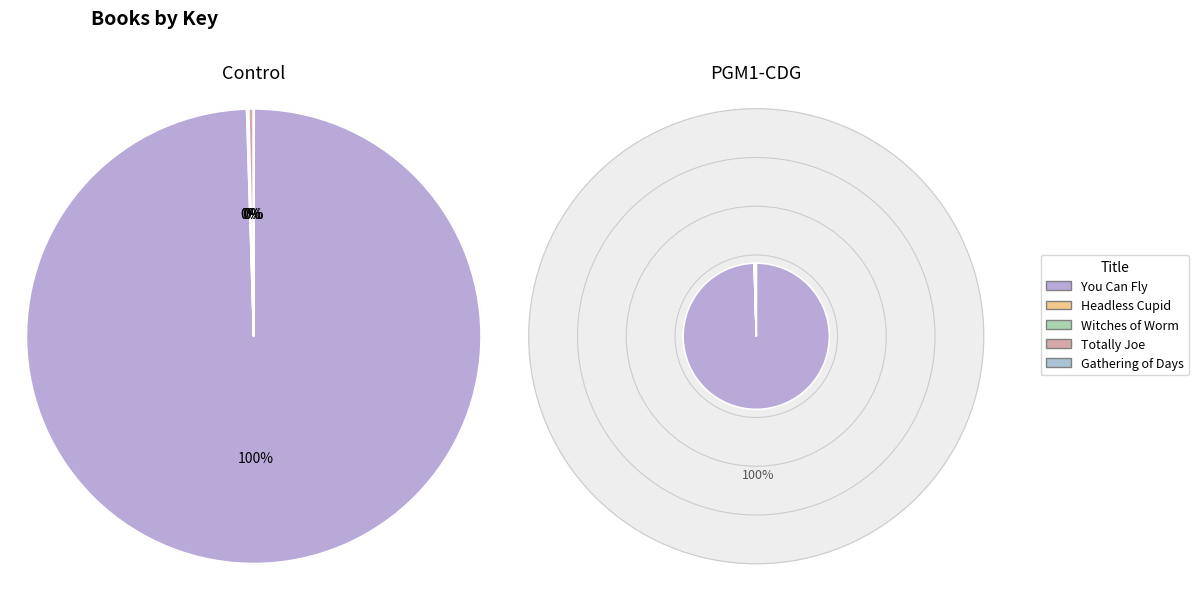

Which slice is the smallest?

Gathering of Days